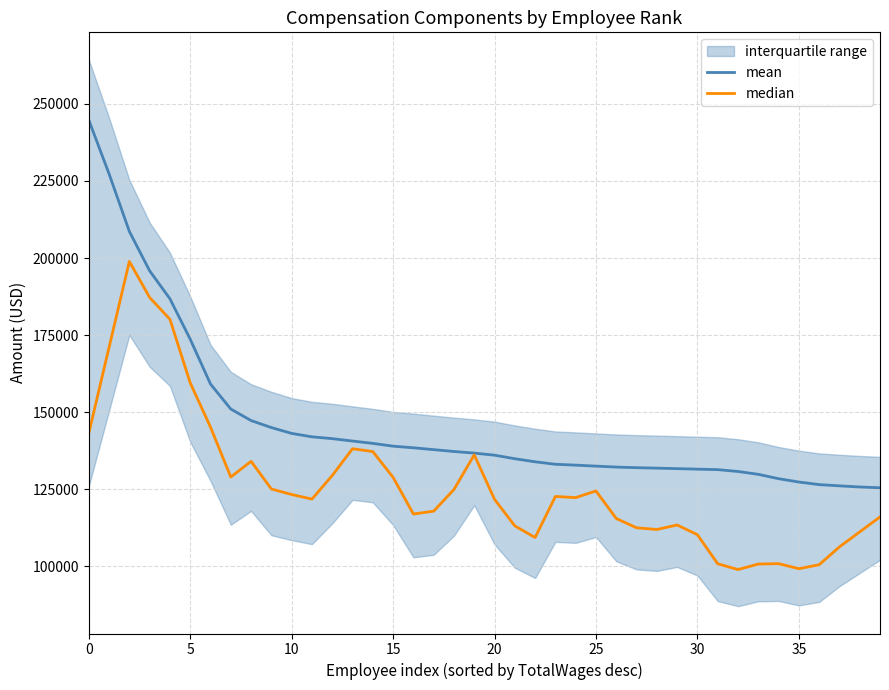

Which series has the largest range (max minus min)?

mean